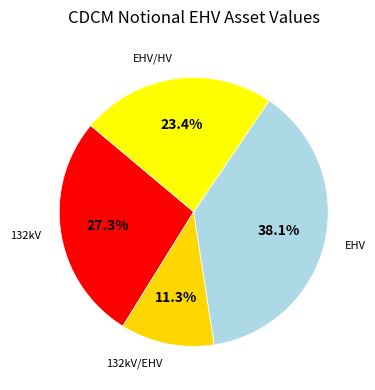

Does any single category account for the majority?

No